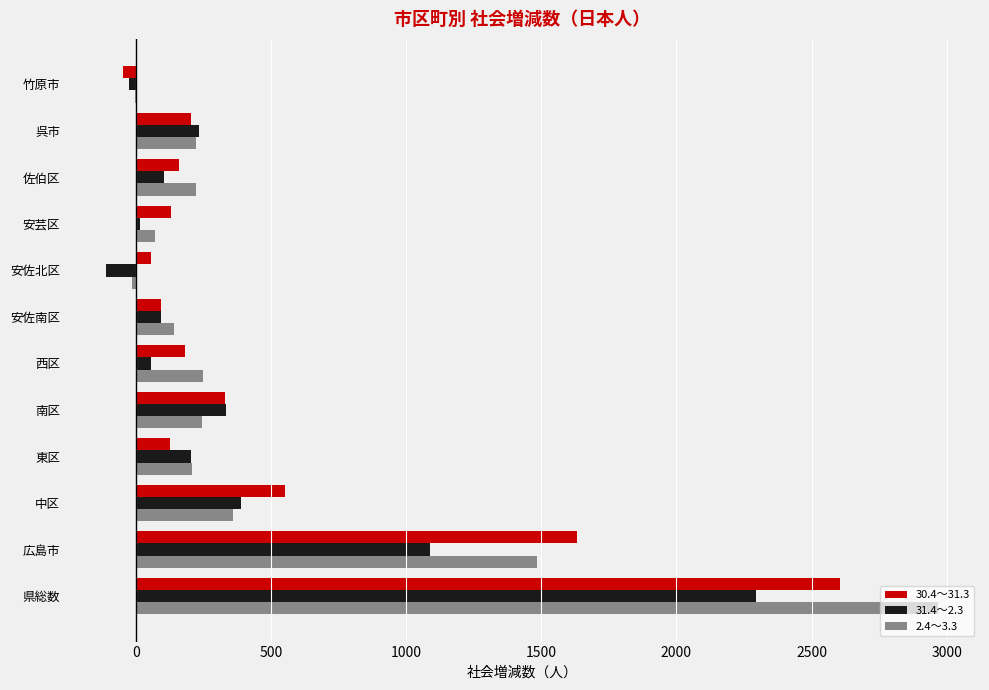

Count the number of categories in the chart.

12